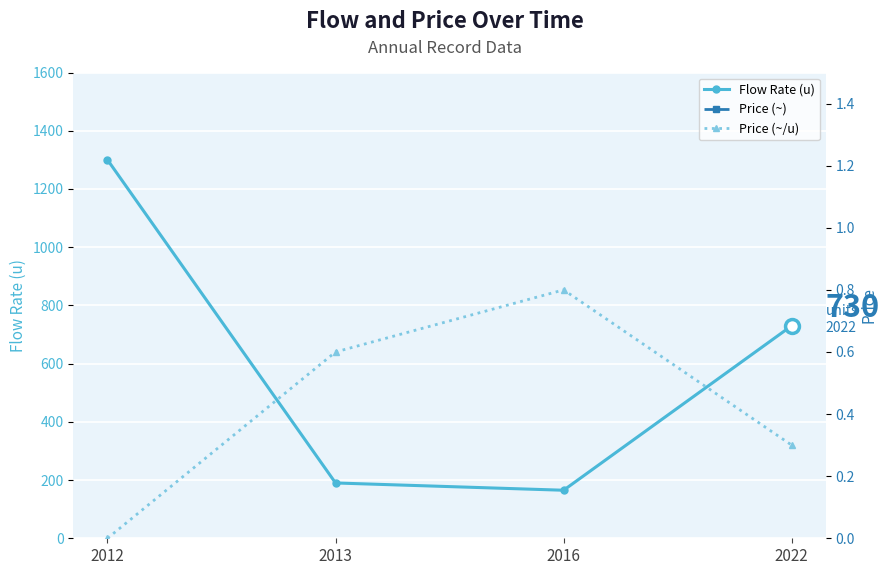

How many lines are shown in the chart?

3